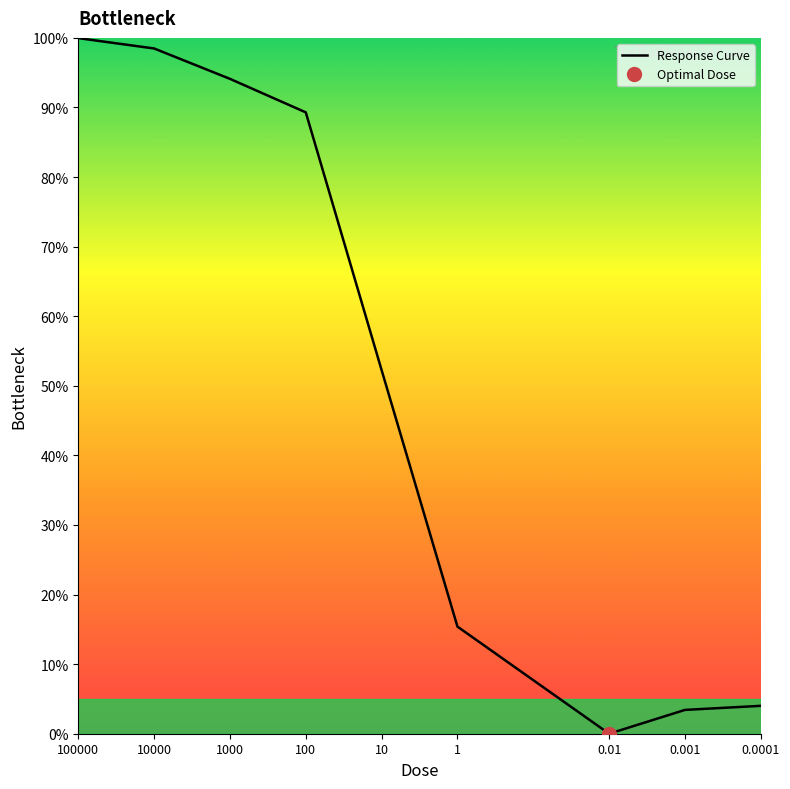

What is the difference between the maximum and second lowest values?

96.5